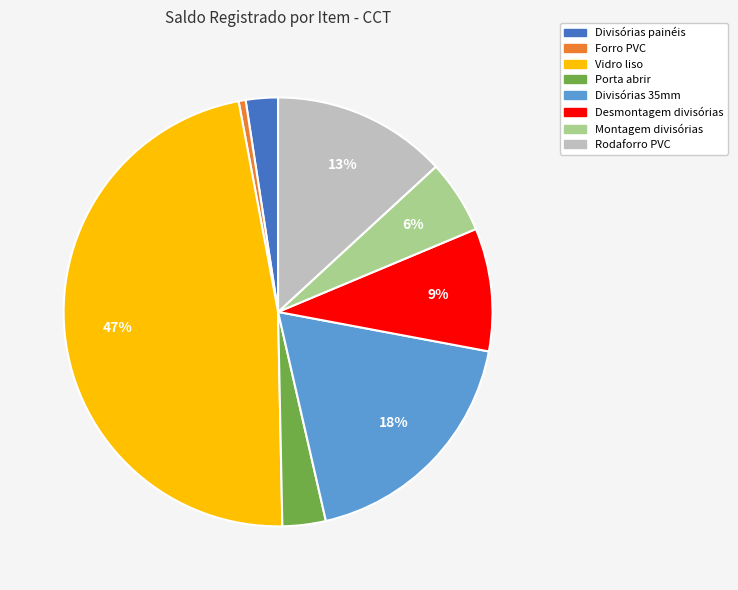

Between Montagem divisórias and Desmontagem divisórias, which is larger?

Desmontagem divisórias